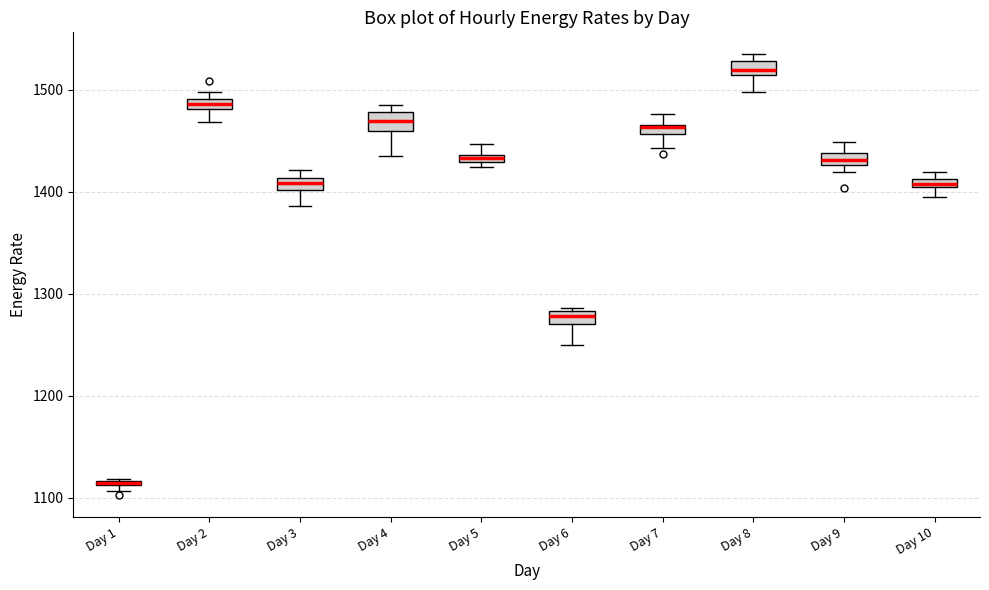

Where is the upper edge of the box for Day 7 on the y-axis? The values are not printed on the chart, so give them approximately, as read against the axis.

1470